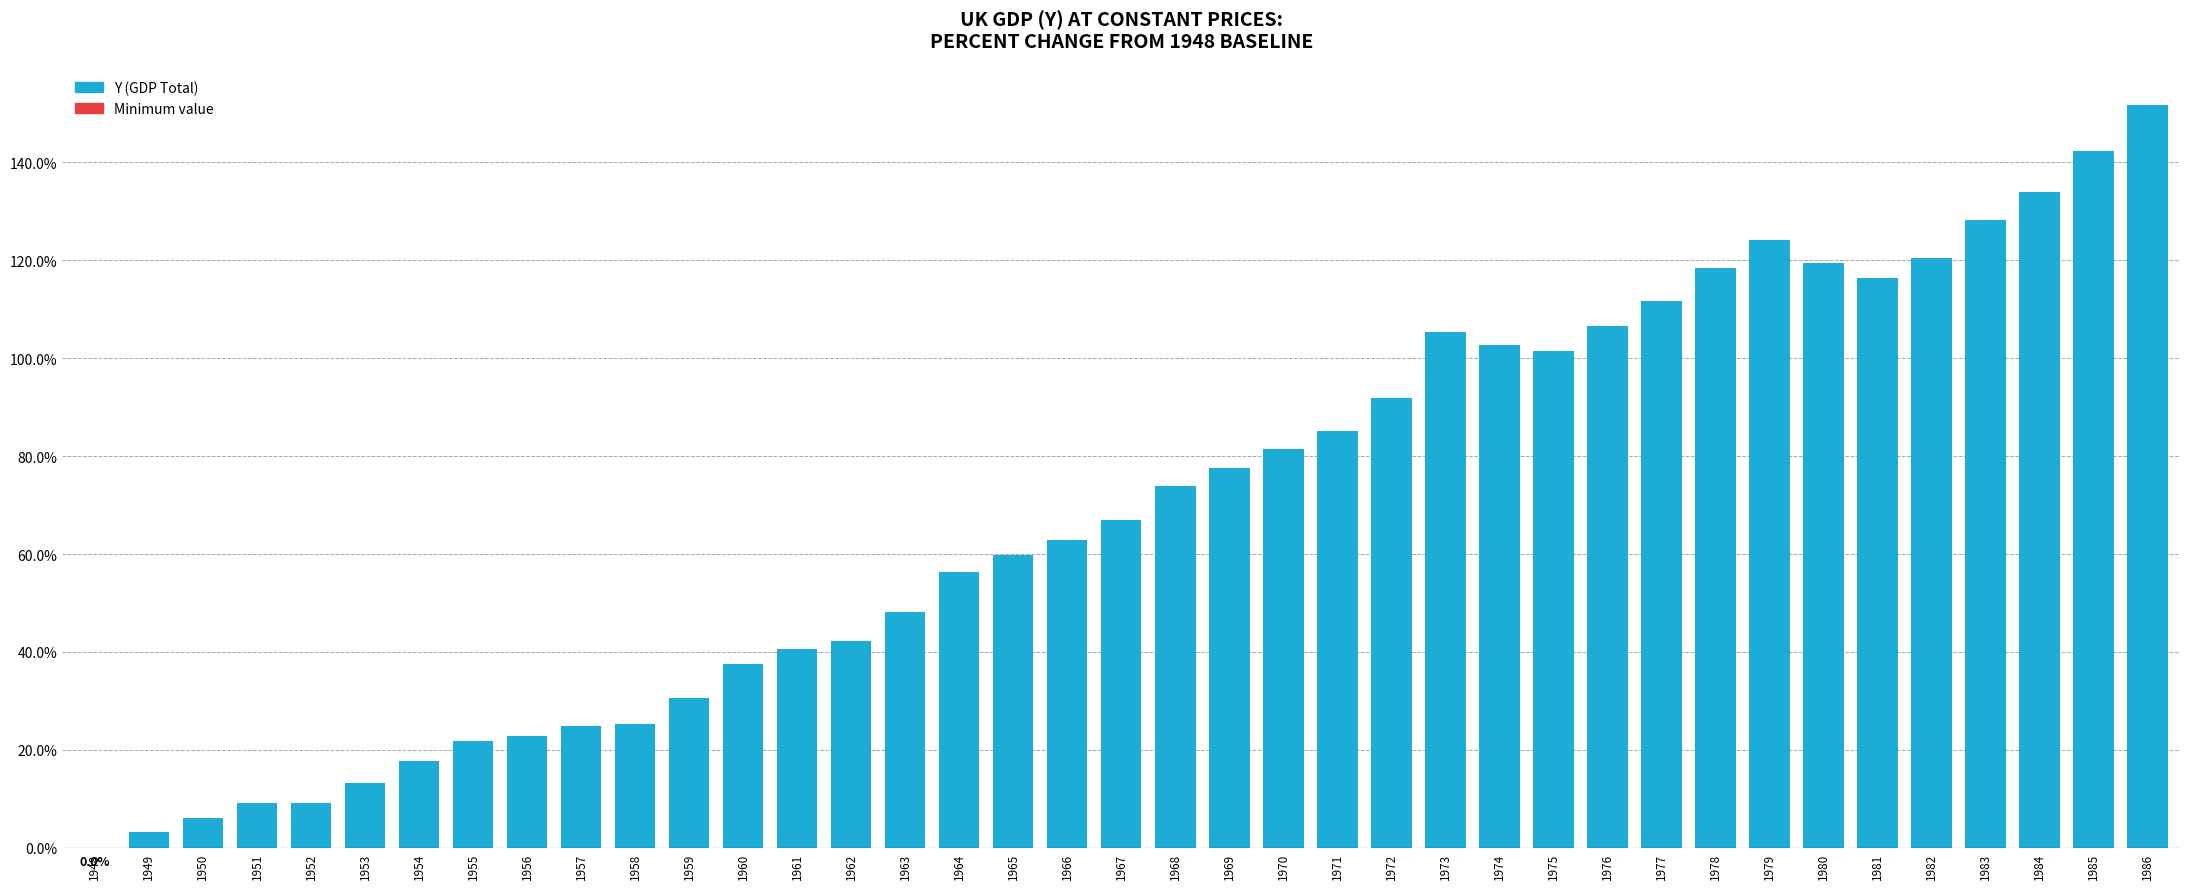

Is it true that the value at 1970 is 144.3?

False